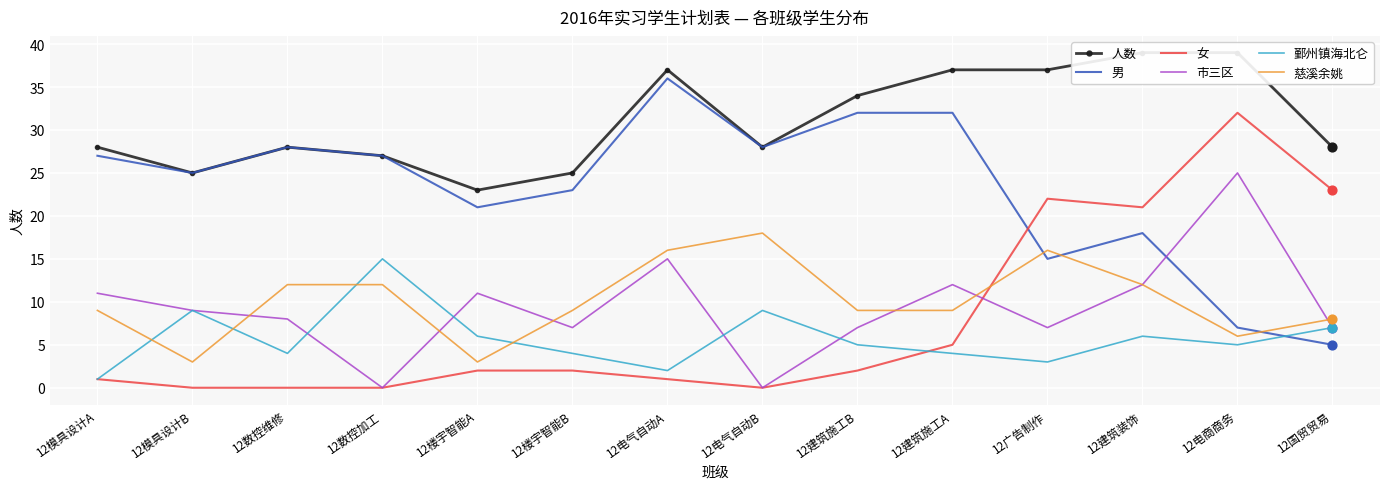

Which series has the largest Y range (max minus min)?

女